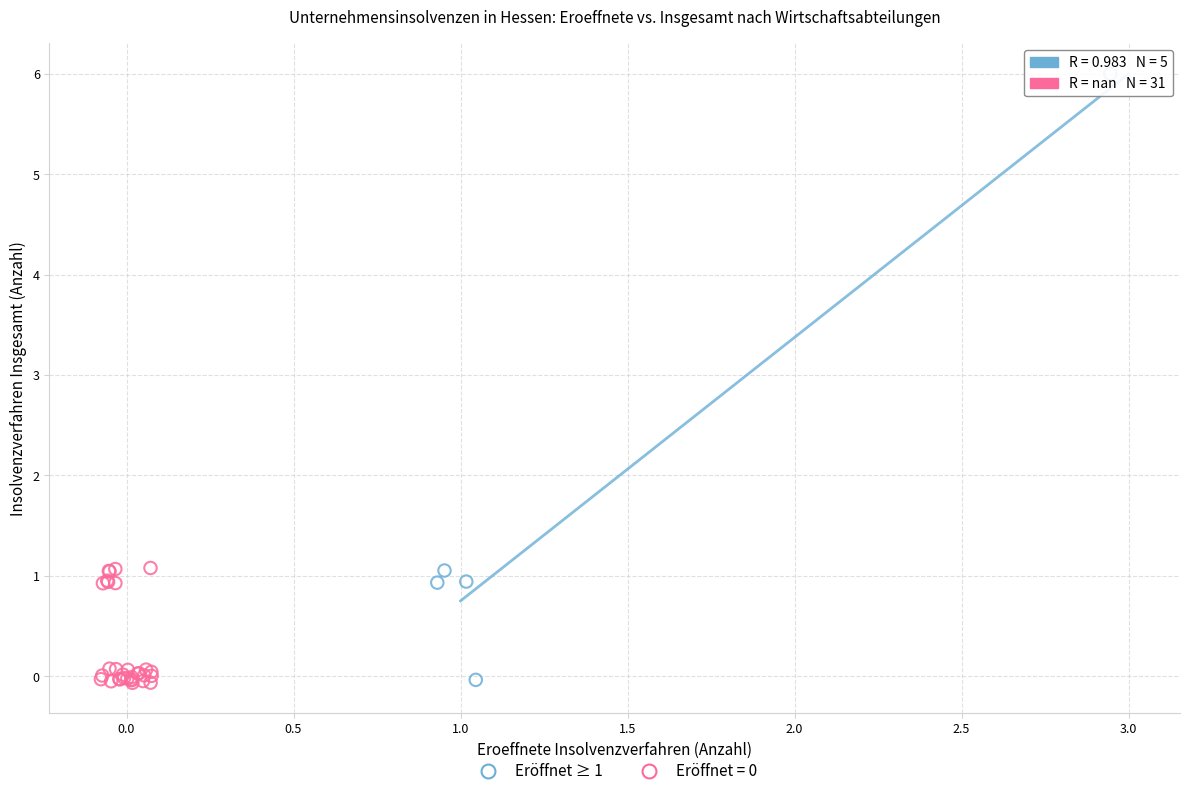

Which series has the widest spread of Y values?

Eröffnet ≥ 1